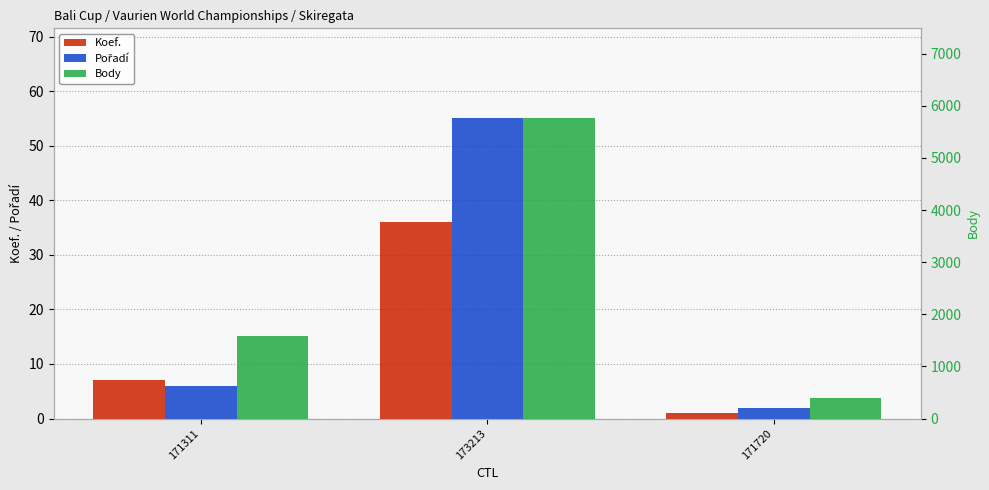

Which series has the widest spread of values?

Body